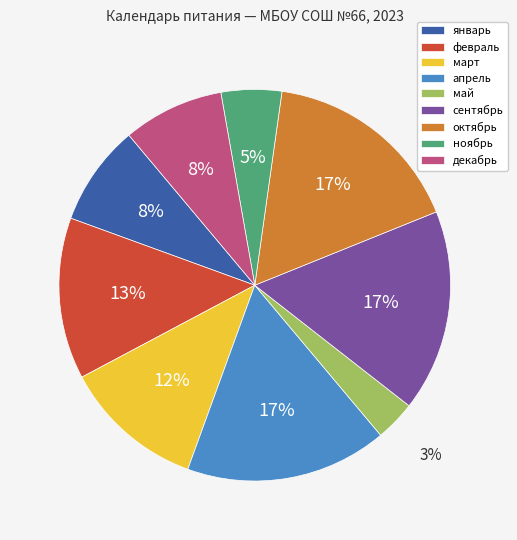

How many segments does this pie chart have?

9